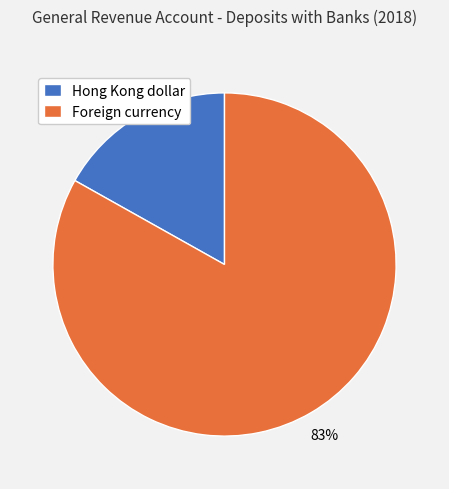

To the nearest percent, what is the combined percentage of Hong Kong dollar and Foreign currency?

100%